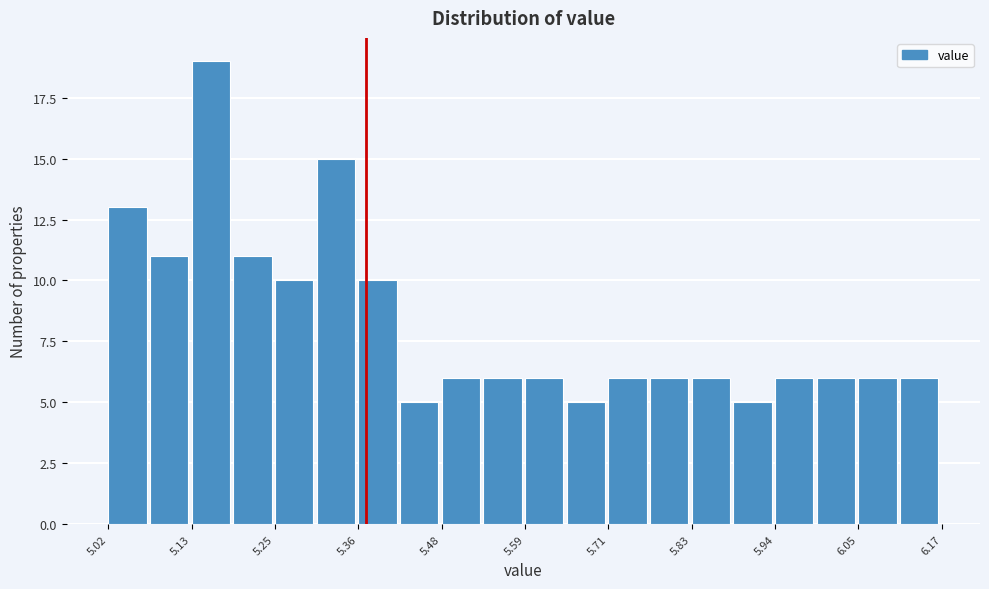

Read against the x-axis, roughly where is the centre of the tallest bar?

5.16